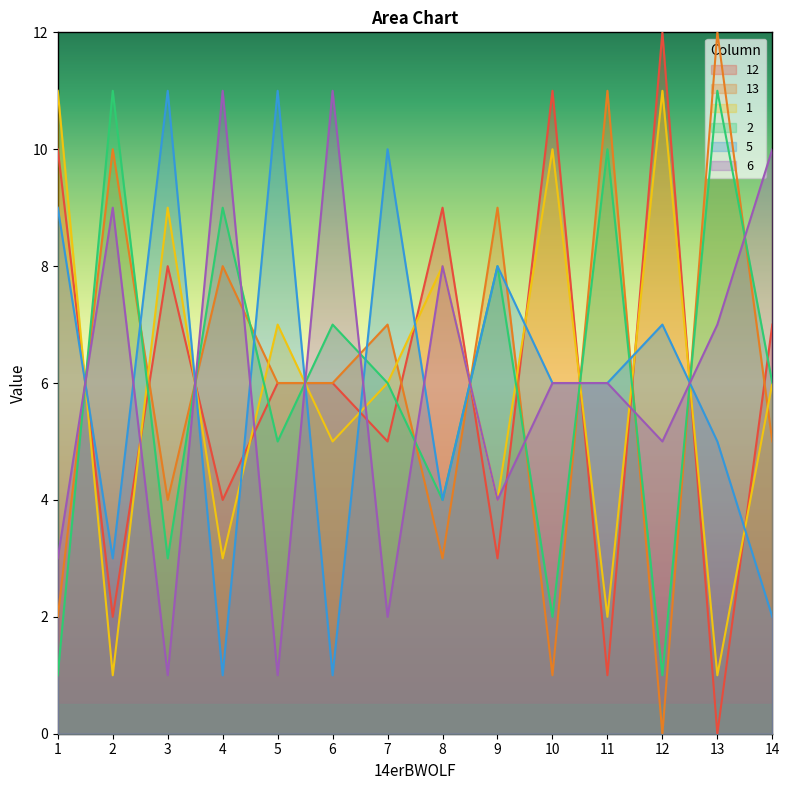

List the series in order of their peak value, lowest first.

1, 2, 5, 6, 12, 13